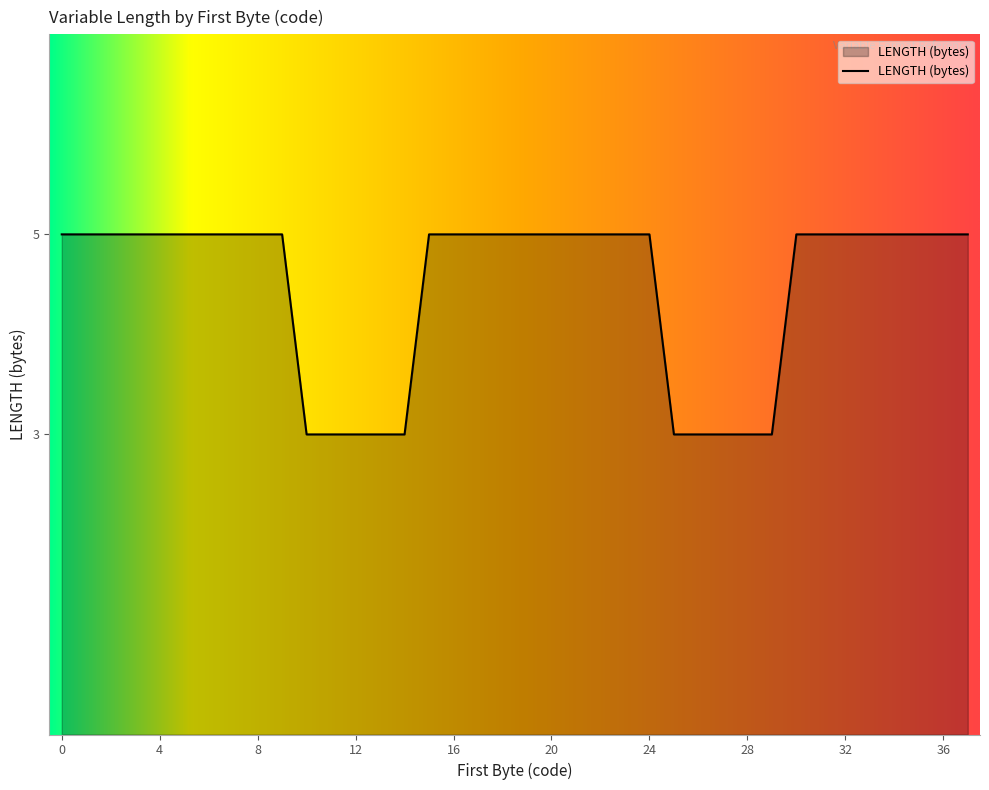

Does the chart have visible grid lines?

No